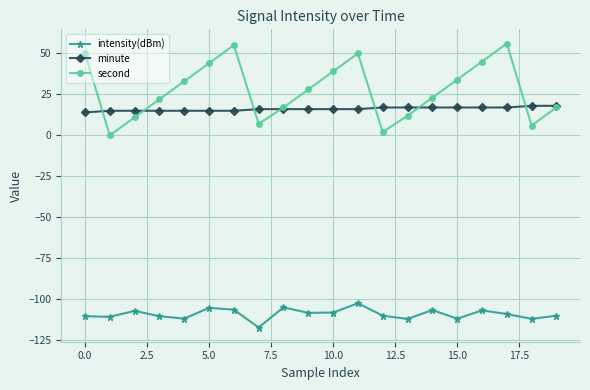

True or false: intensity(dBm) and minute intersect in this chart.

False